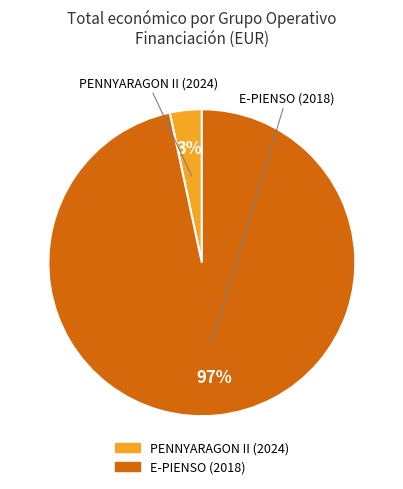

The PENNYARAGON II (2024) slice represents 3% of the pie. True or false?

True